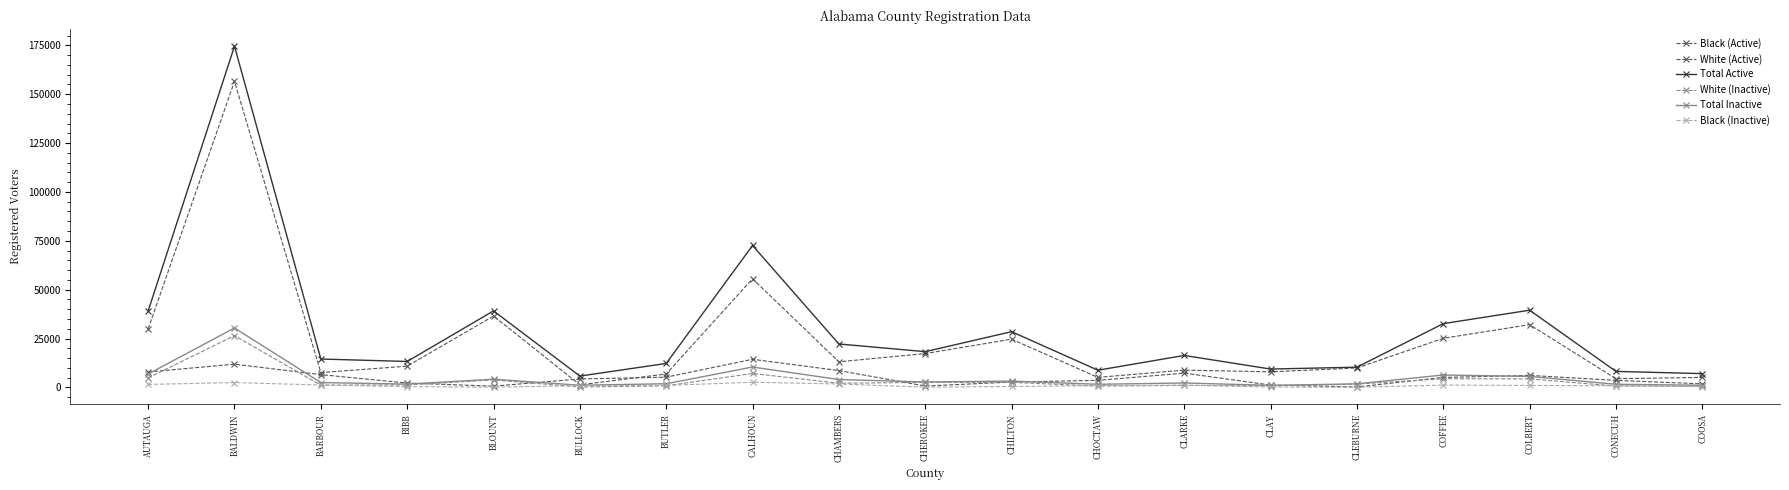

Where is the first local maximum for Total Active?

BALDWIN